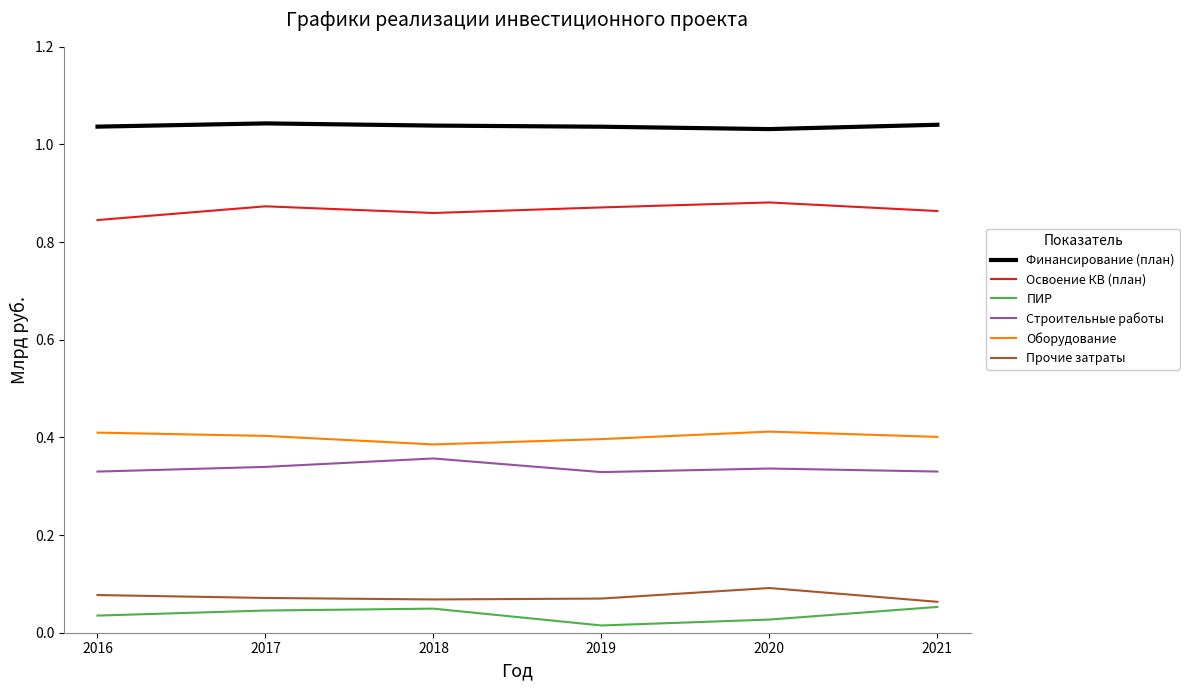

Reading left to right, what are all the values shown in this chart?

Финансирование (план): 1.0	1.0	1.0	1.0	1.0	1.0
Освоение КВ (план): 0.8	0.9	0.9	0.9	0.9	0.9
ПИР: 0.0	0.0	0.0	0.0	0.0	0.1
Строительные работы: 0.3	0.3	0.4	0.3	0.3	0.3
Оборудование: 0.4	0.4	0.4	0.4	0.4	0.4
Прочие затраты: 0.1	0.1	0.1	0.1	0.1	0.1